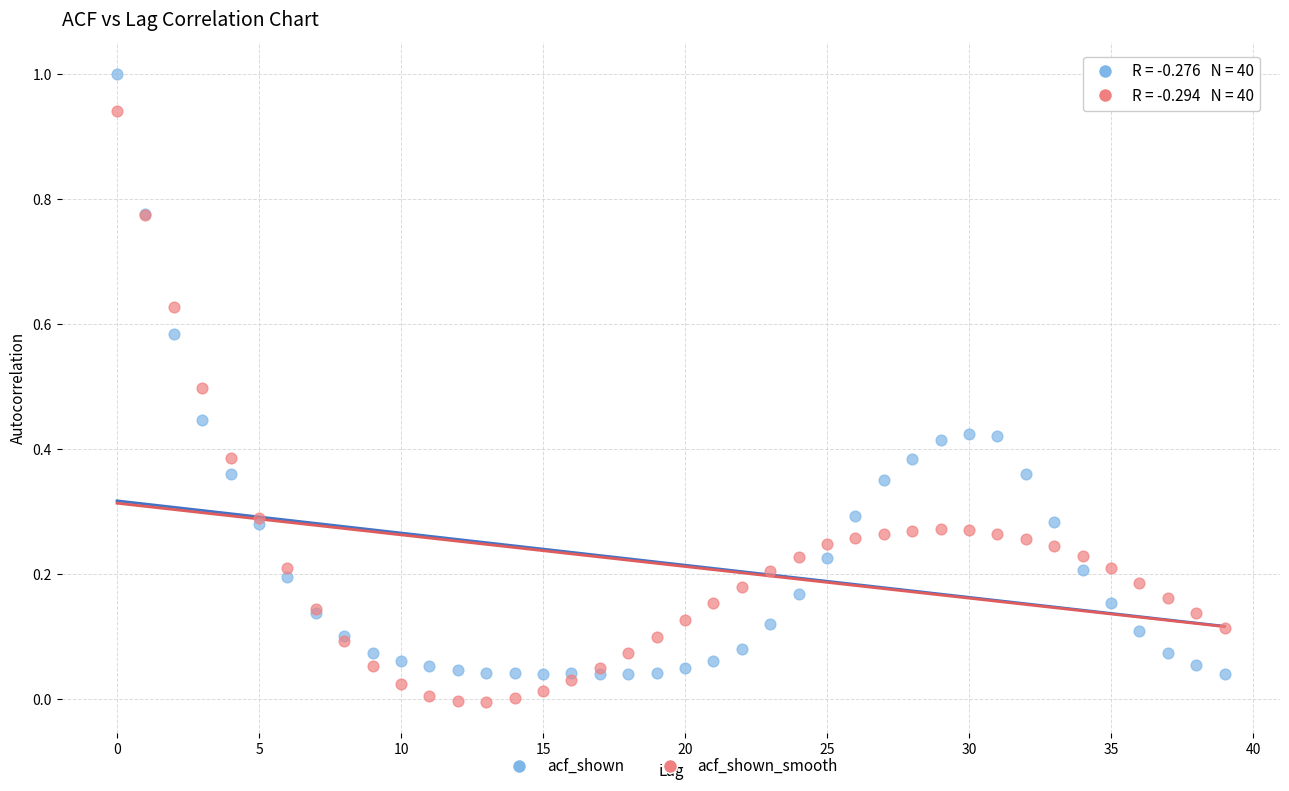

Which series reaches the maximum Y coordinate?

acf_shown